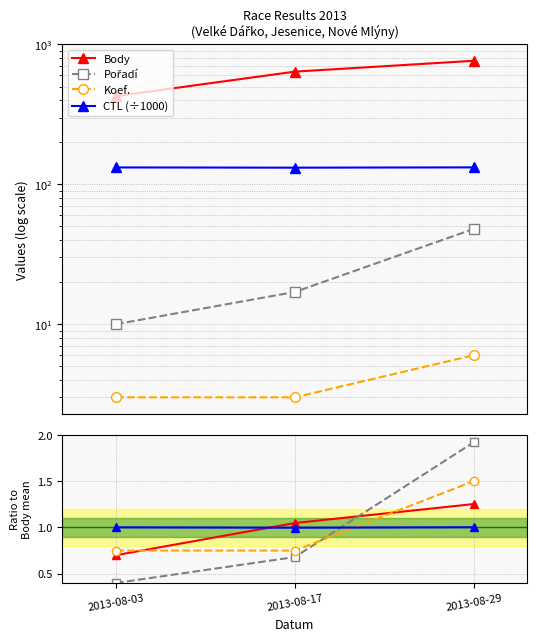

Rank the series at 2013-08-29 from highest to lowest value.

Body, CTL, Pořadí, Koef.